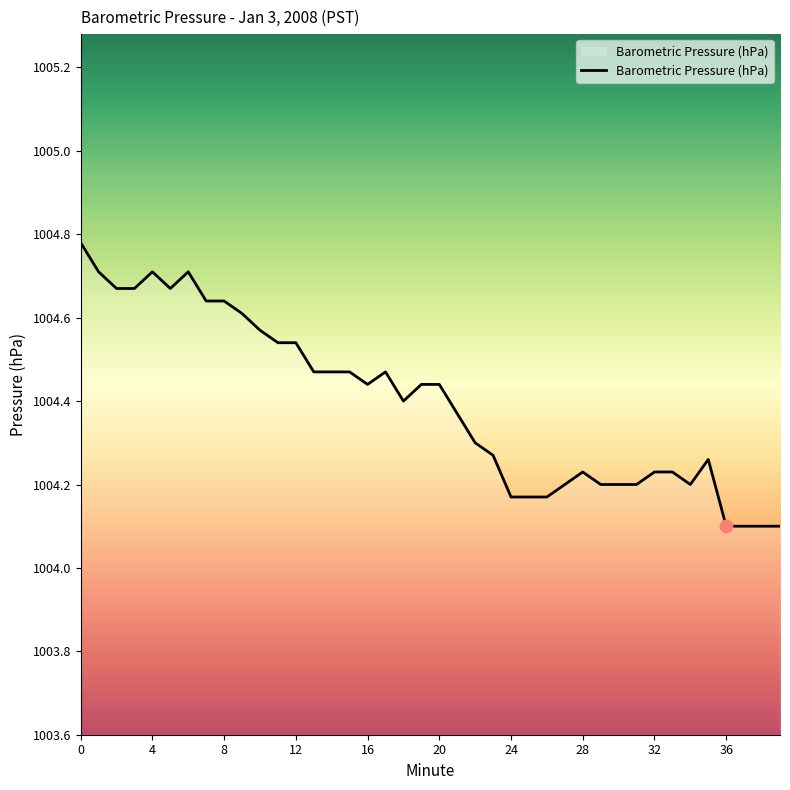

What is the minimum value shown in the chart?

1004.1